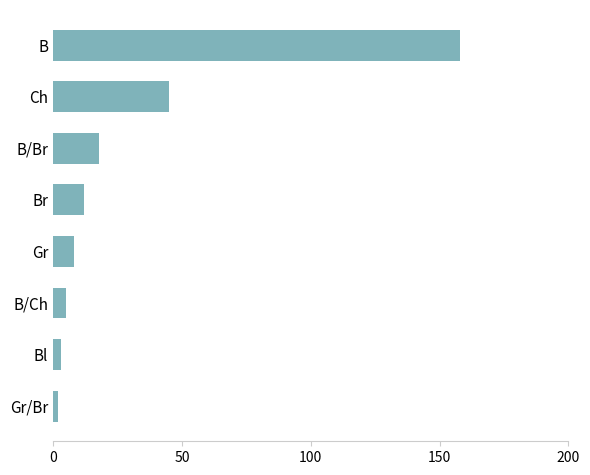

At which label is the value closest to 80?

Ch